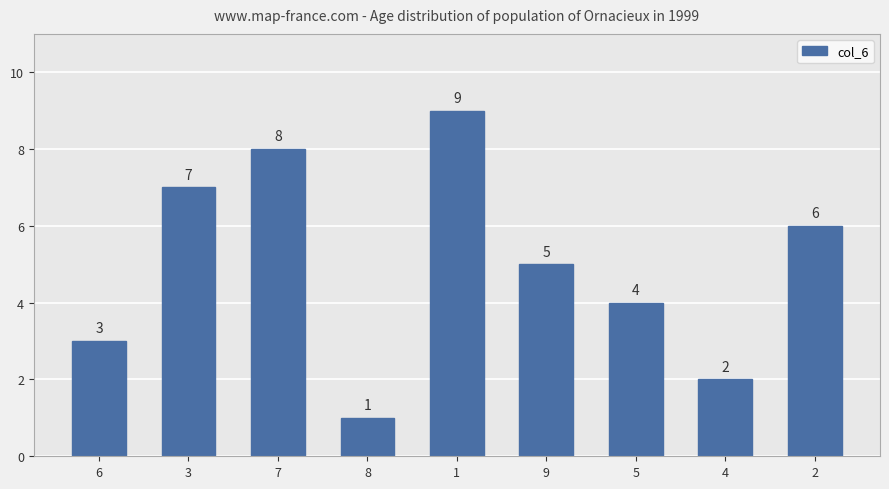

The chart shows a value of 12 at 7. True or false?

False